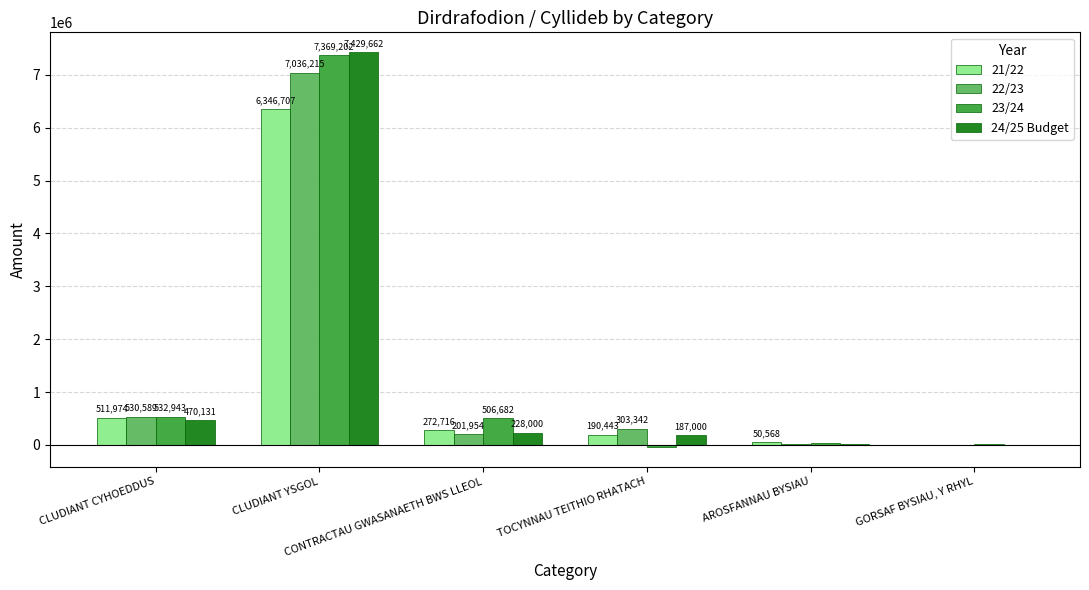

Between TOCYNNAU TEITHIO RHATACH and AROSFANNAU BYSIAU, which series saw the biggest shift?

22/23